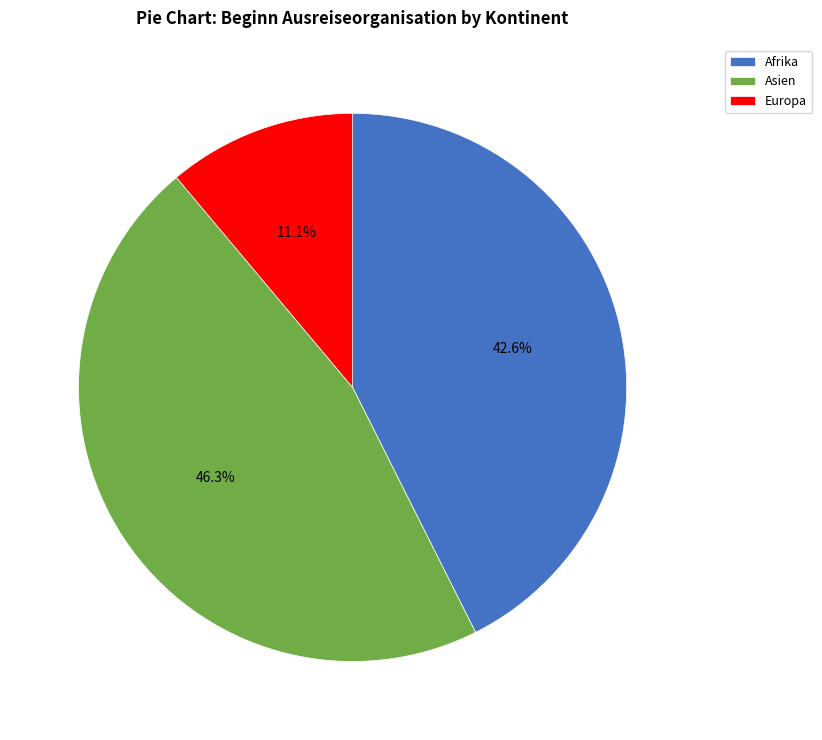

Does Europa account for over 50% of the chart?

No